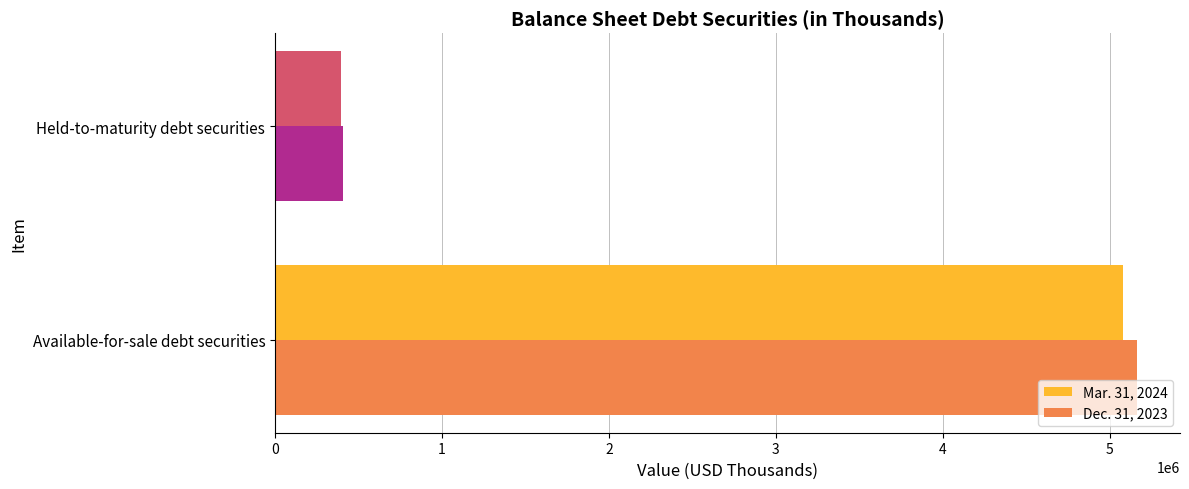

What is the maximum value for Mar. 31, 2024?

5079053